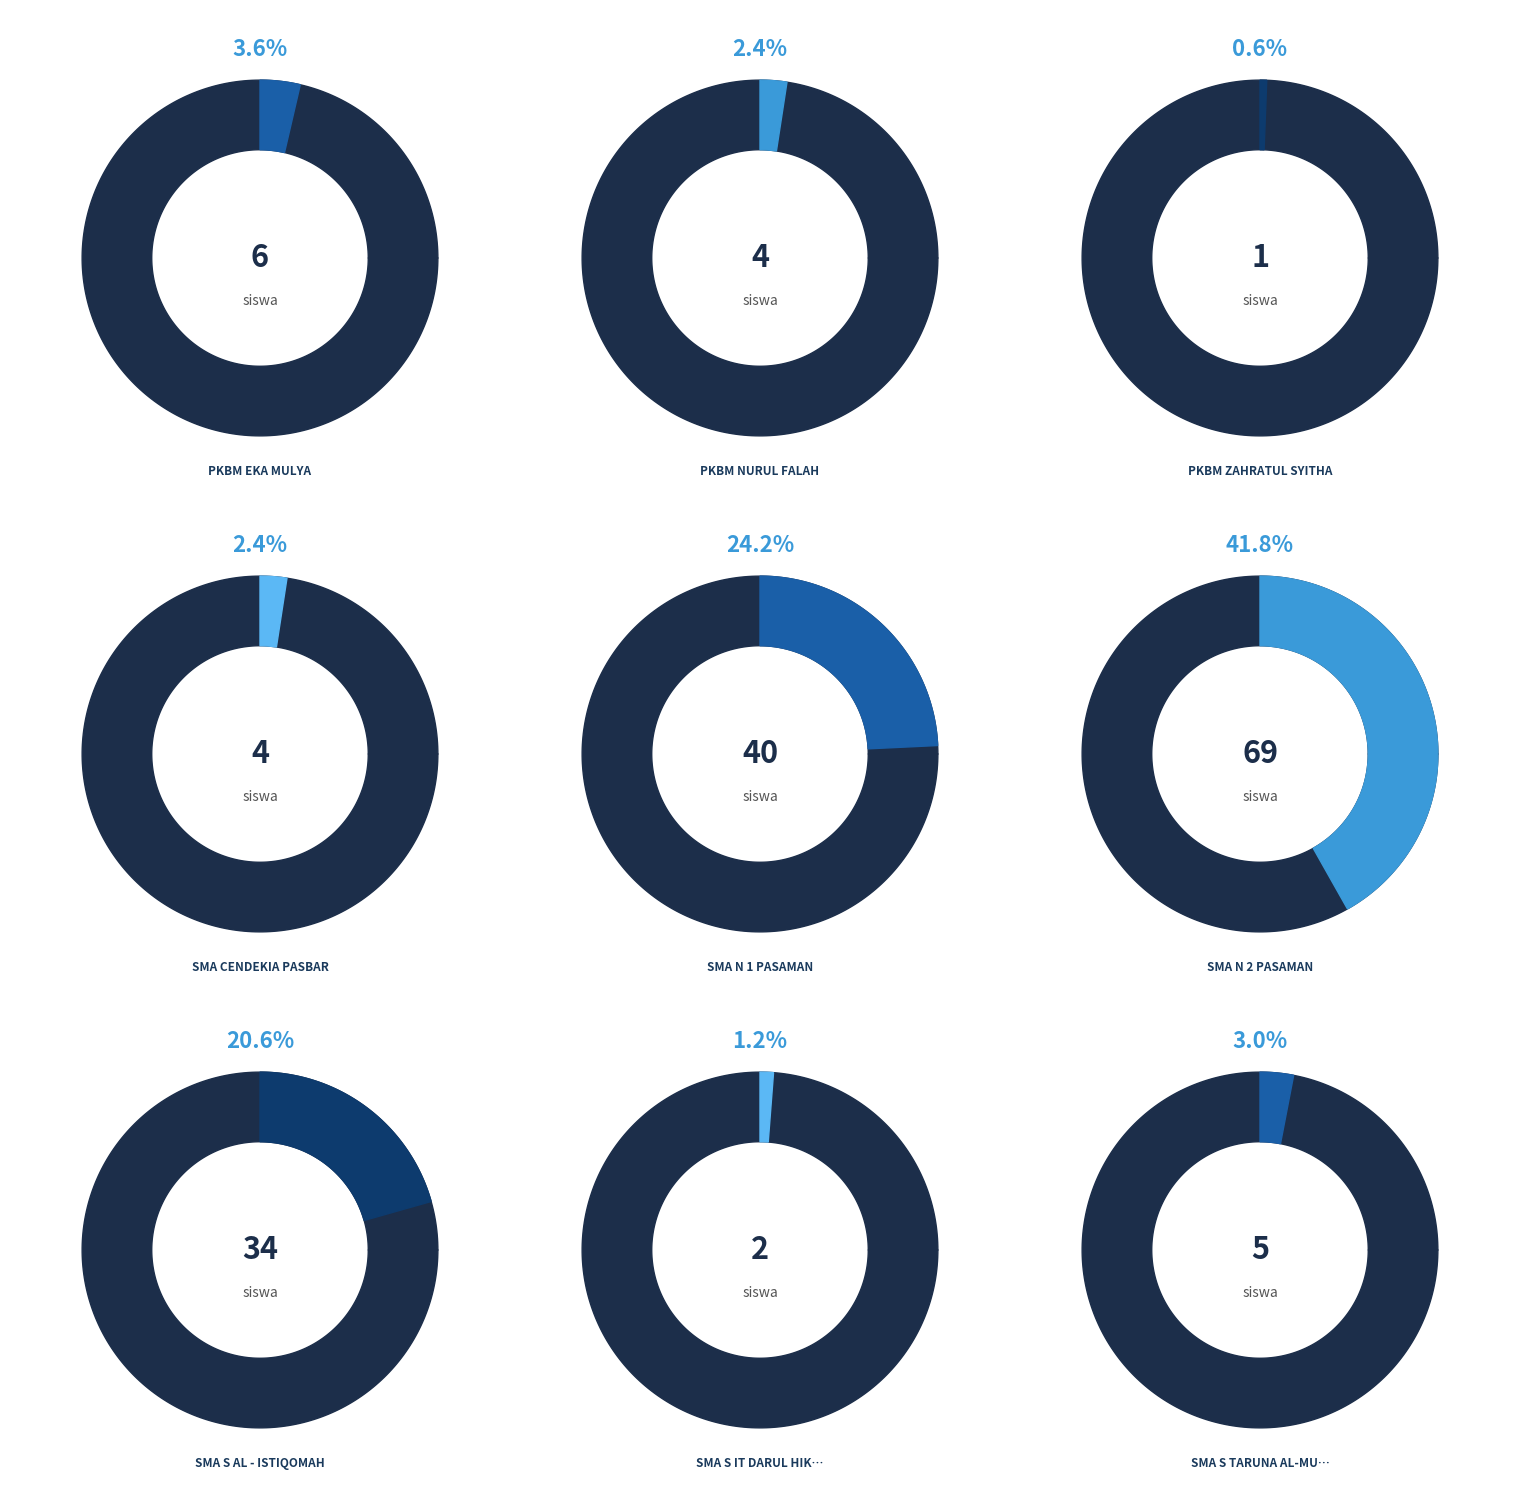

How many slices are in this pie chart?

9